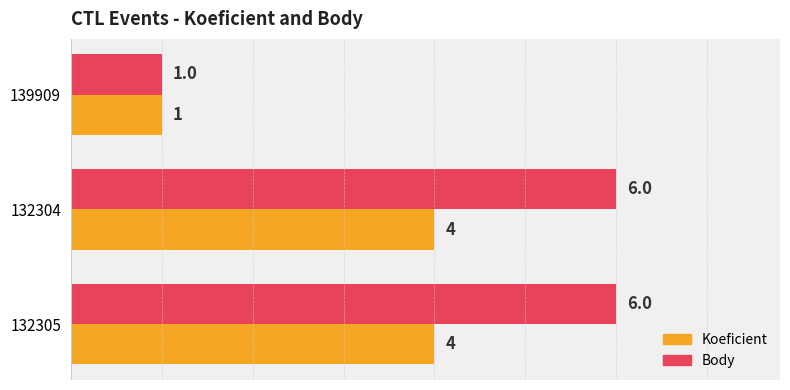

What is the maximum value shown in the chart?

6